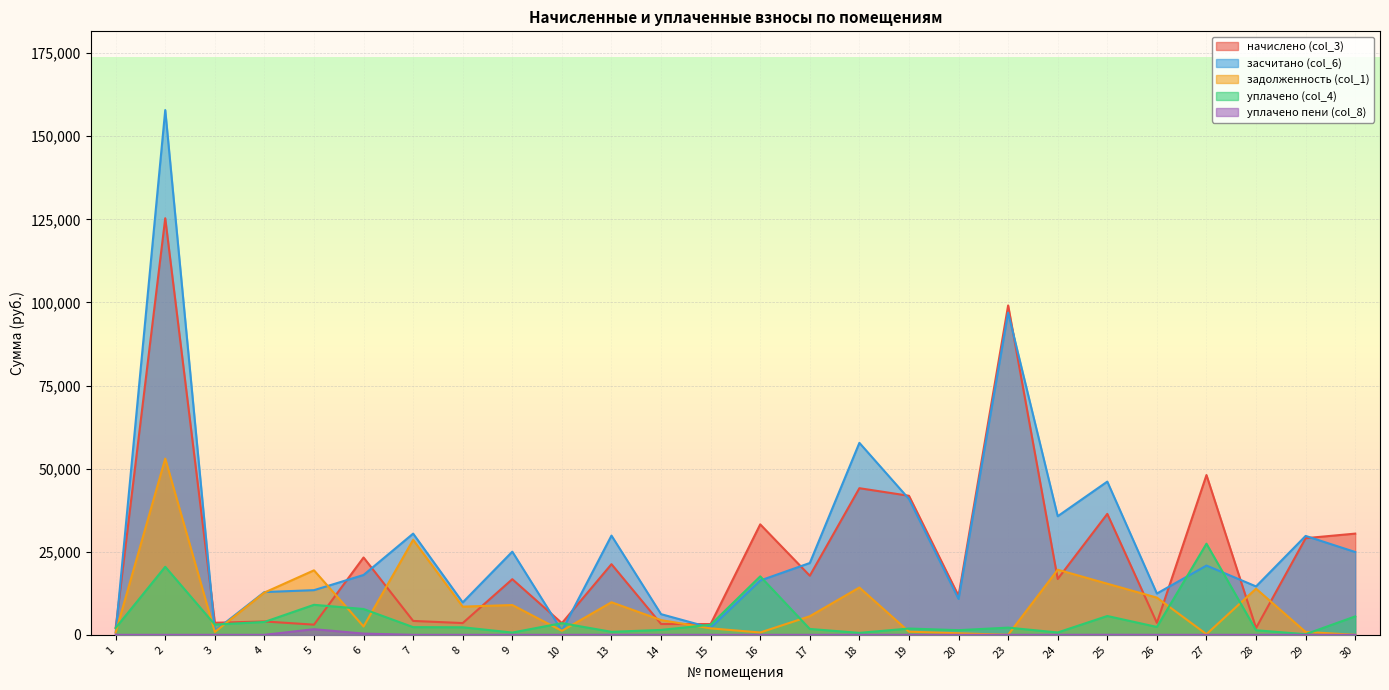

How many interior local peaks does the уплачено (col_4) series have?

8